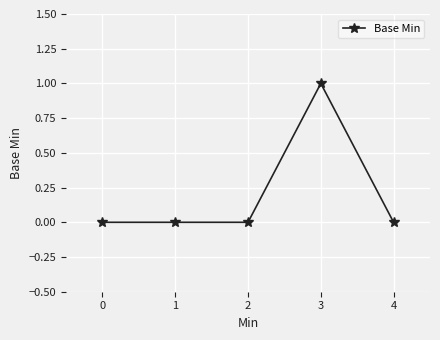

Reading right to left, extract all data points from this chart.

4=0	3=1	2=0	1=0	0=0